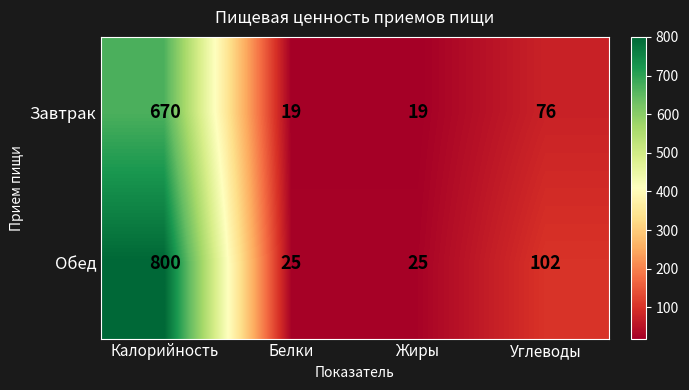

Reading left to right, list all the values displayed in this chart.

Завтрак: 670	19	19	76
Обед: 800	25	25	102